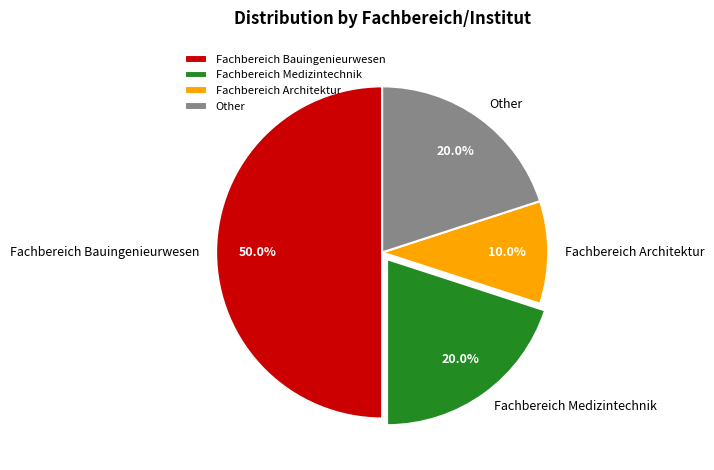

What is the largest slice in the pie chart?

Fachbereich Bauingenieurwesen